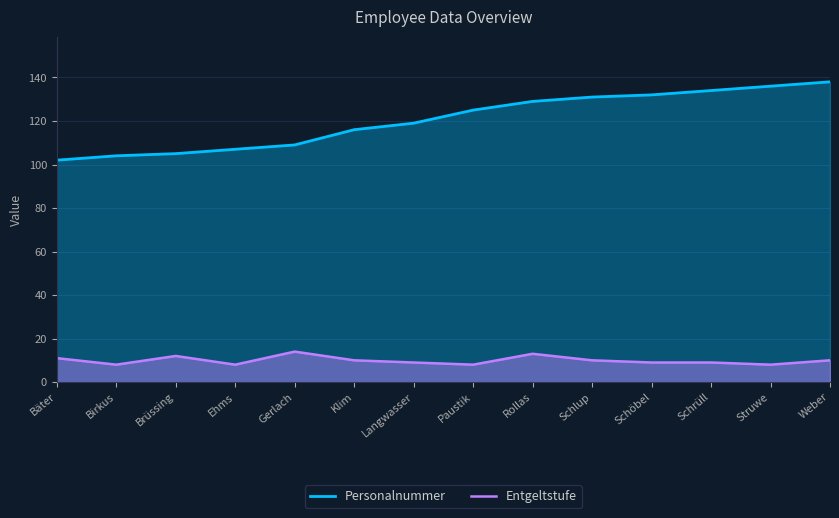

Where is Entgeltstufe nearest to the value 11?

Bäter